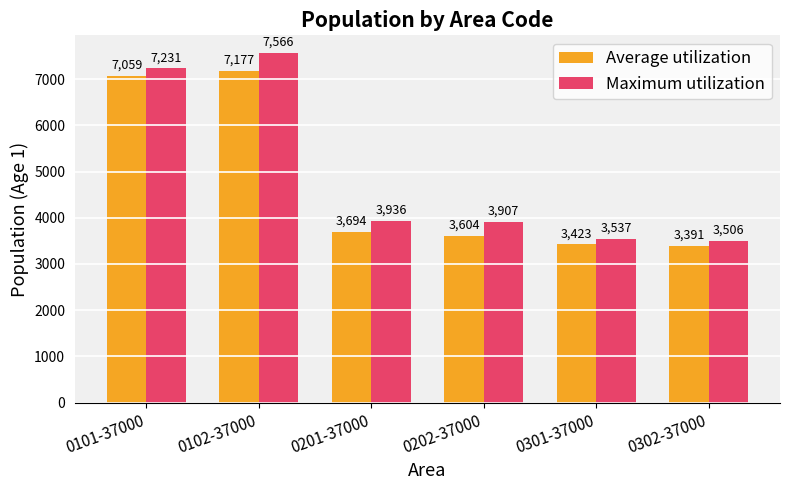

Is it true that Average utilization equals 2662 at 0101-37000?

False